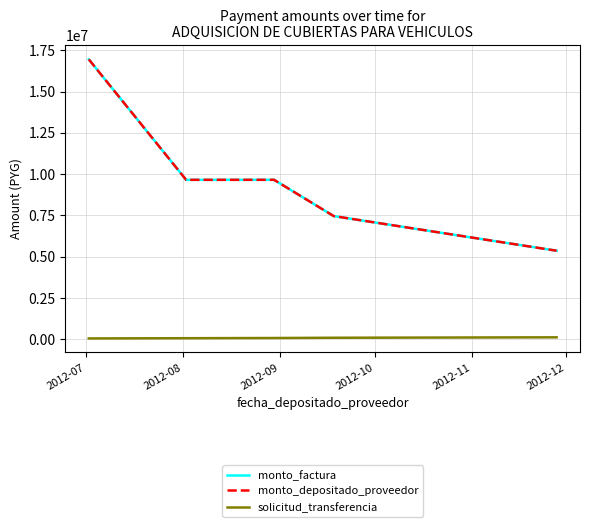

Reading left to right, what are all the values shown in this chart?

monto_factura: 16946000	9652600	9654200	7458000	5360500
monto_depositado_proveedor: 16946000	9652600	9654200	7458000	5360500
solicitud_transferencia: 49983	63266	74909	90891	116810